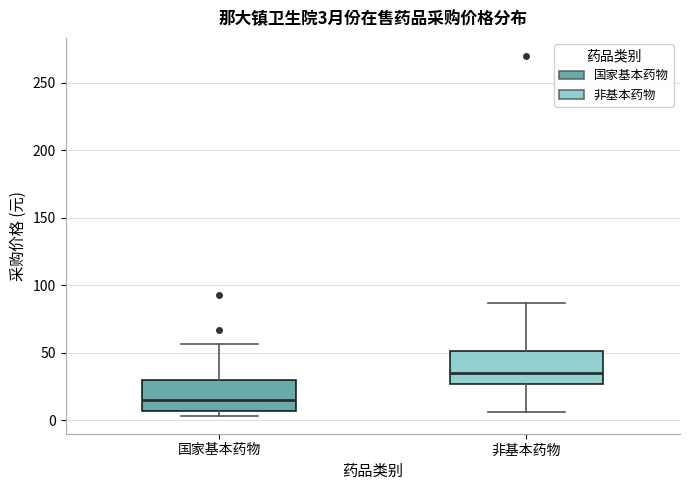

Which box's median line is the highest?

非基本药物